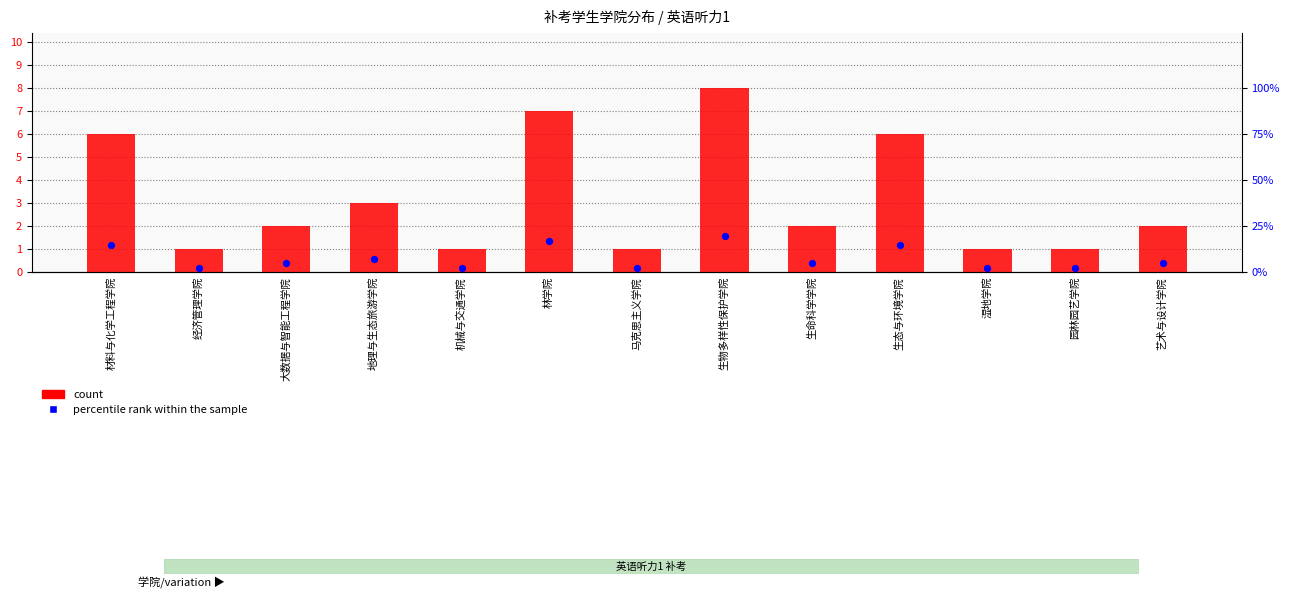

At which category is the sum across all series the highest?

生物多样性保护学院